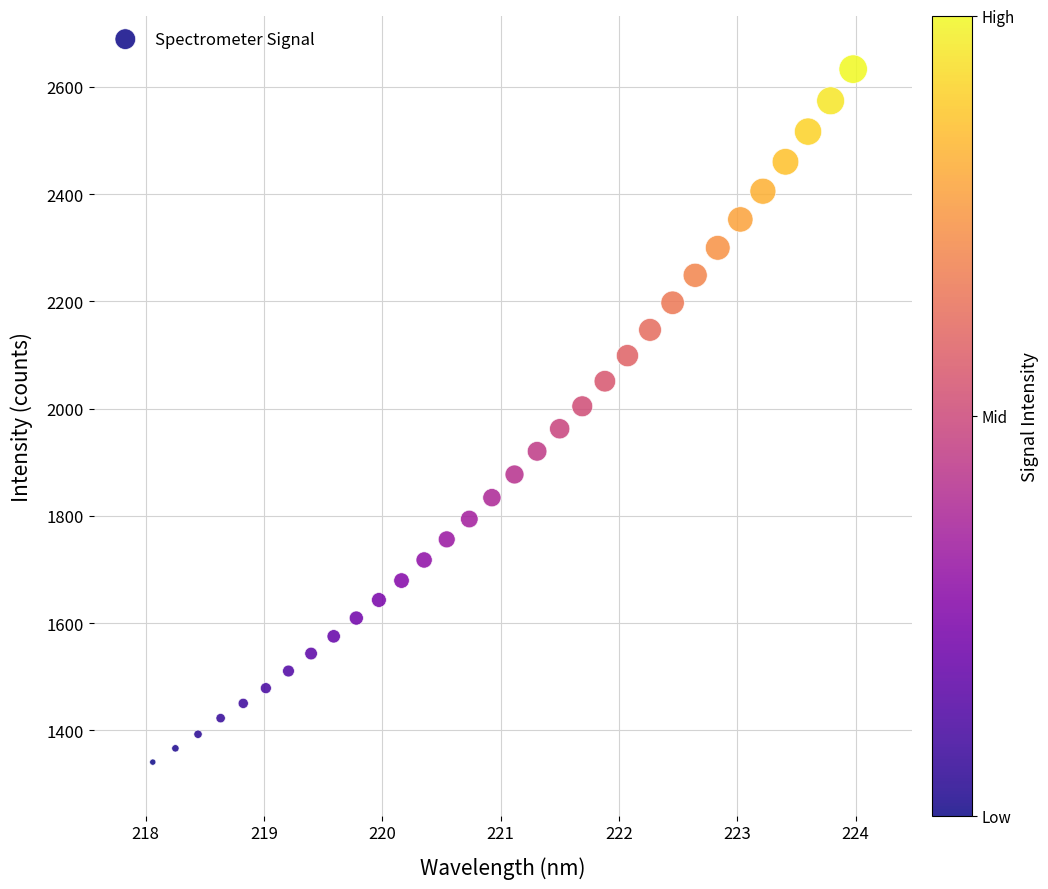

What is the range of X values (max minus min)?

5.9